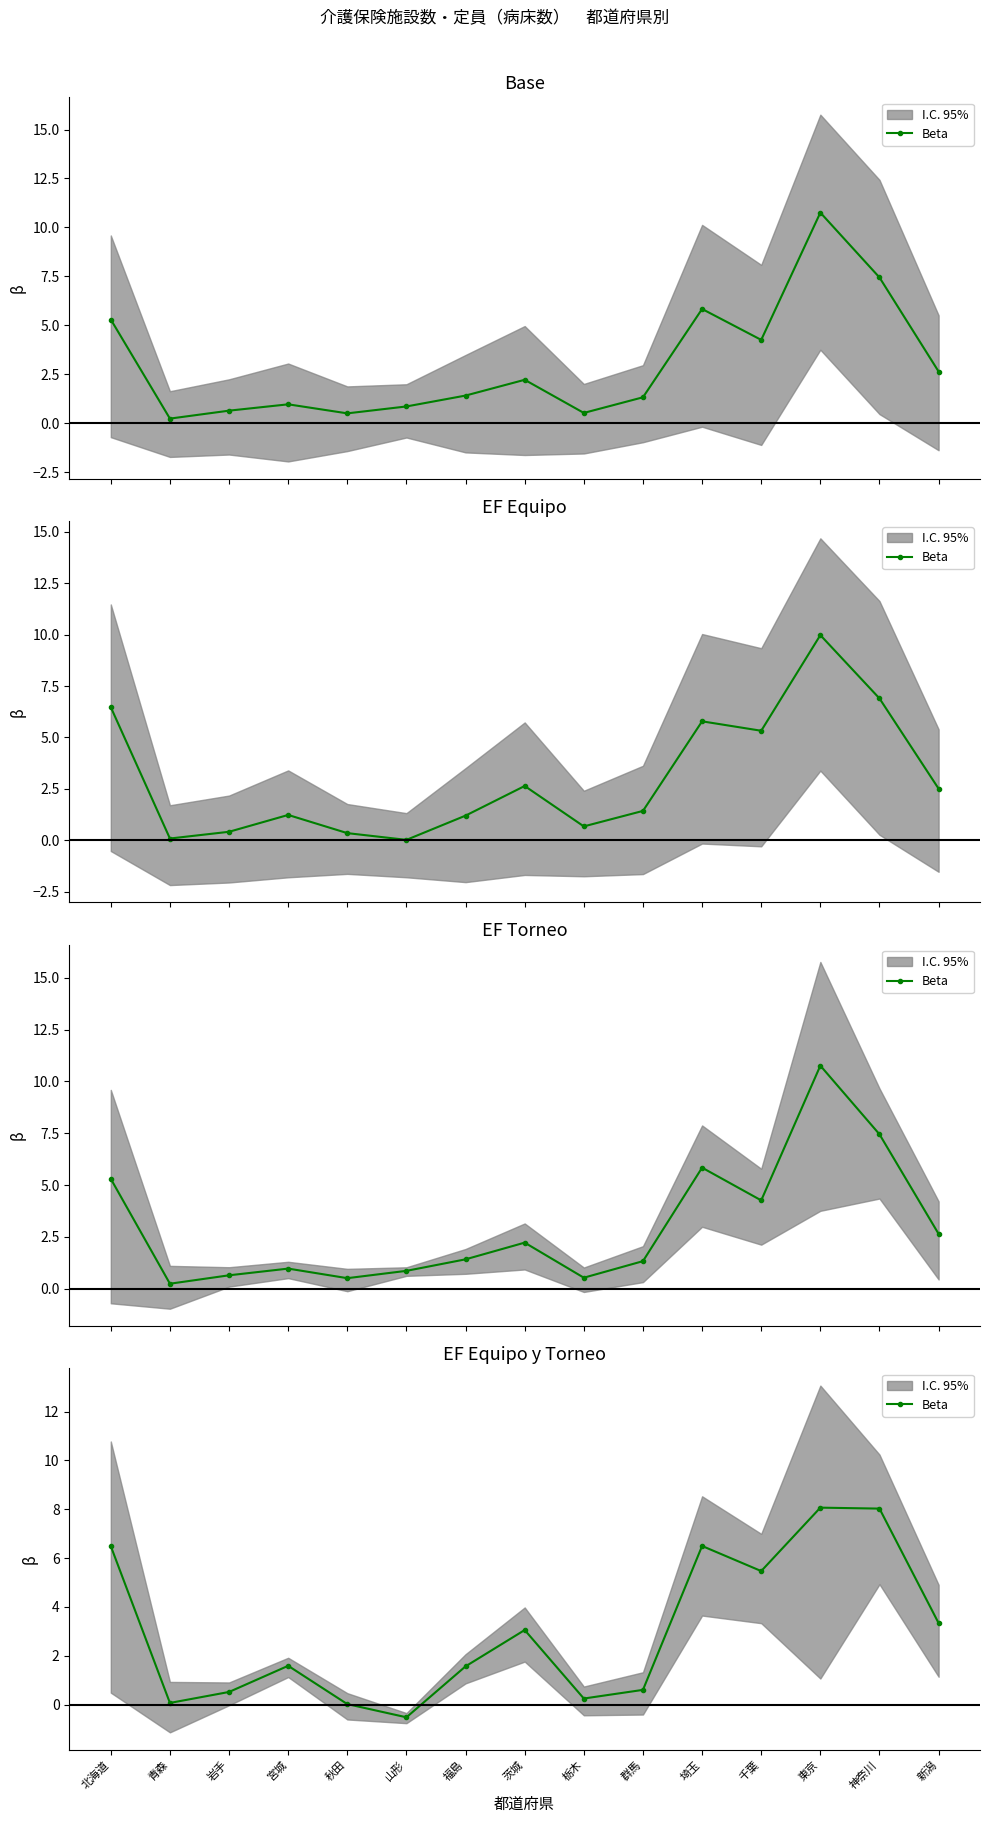

What is the sum of all values?

45.0